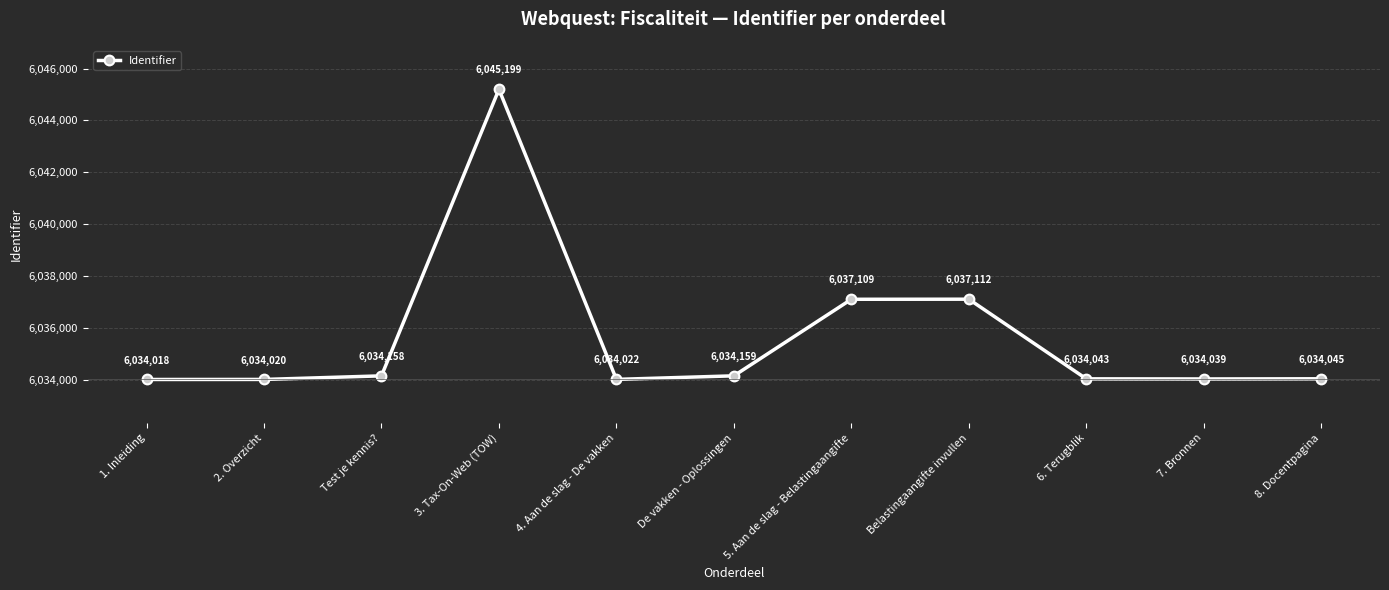

What is the minimum value shown in the chart?

6034018